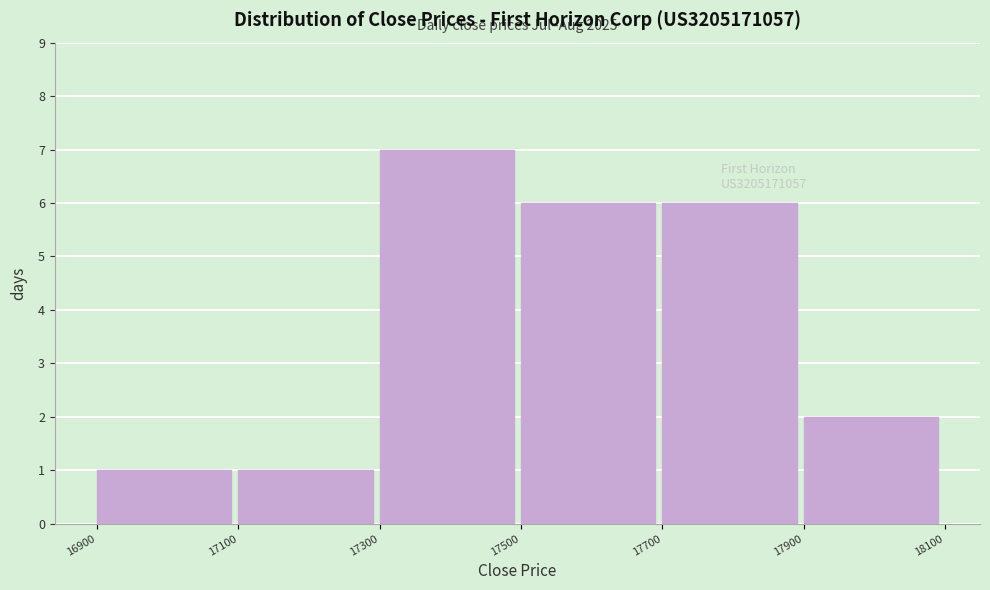

Over which range of the x-axis is the bar tallest?

17300 to 17500